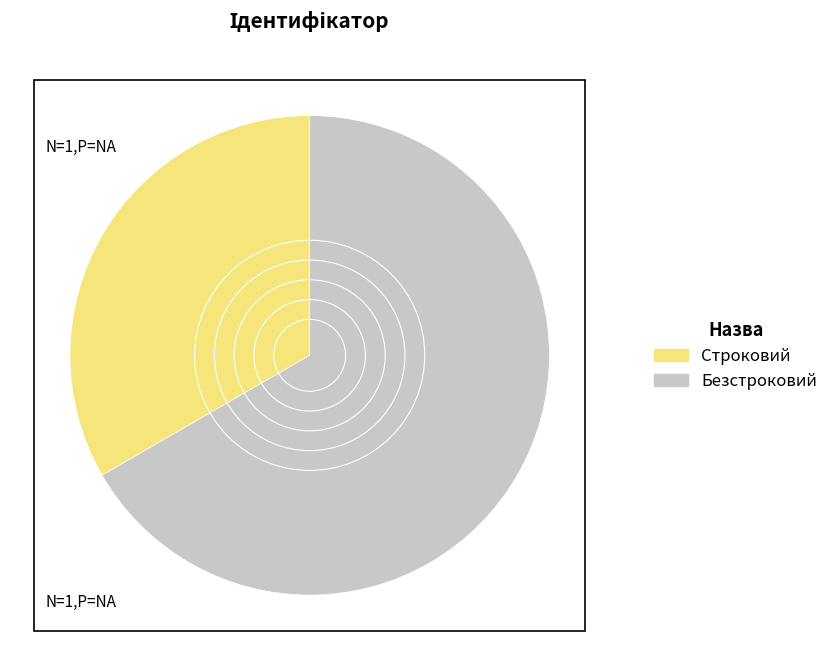

Approximately how many times larger is the value at Строковий compared to Безстроковий?

0.5